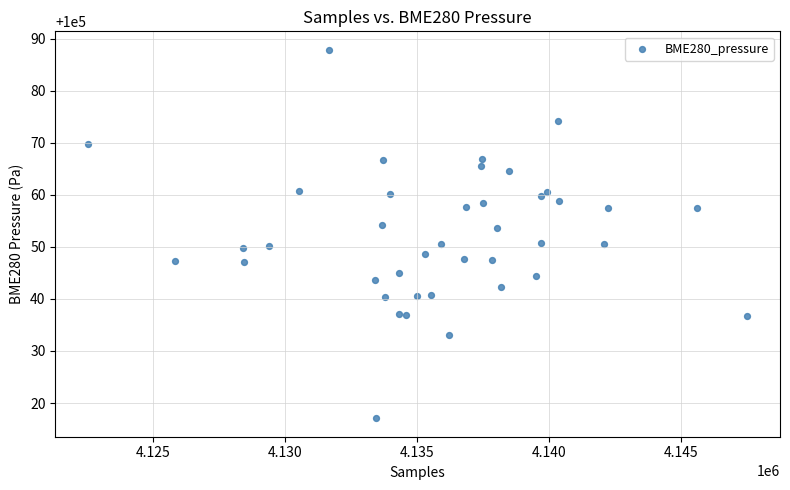

What is the range of X values (max minus min)?

24959.0